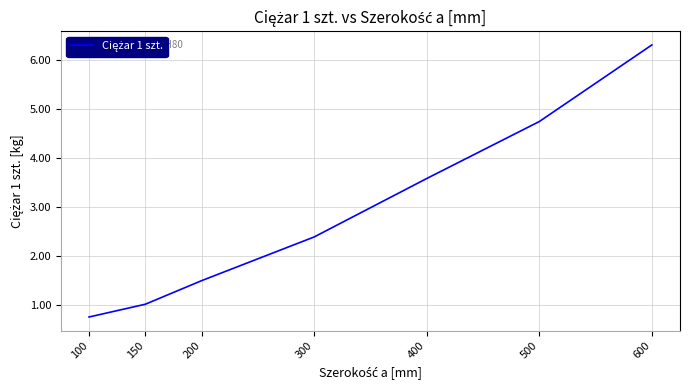

Read the value at 300.

2.4